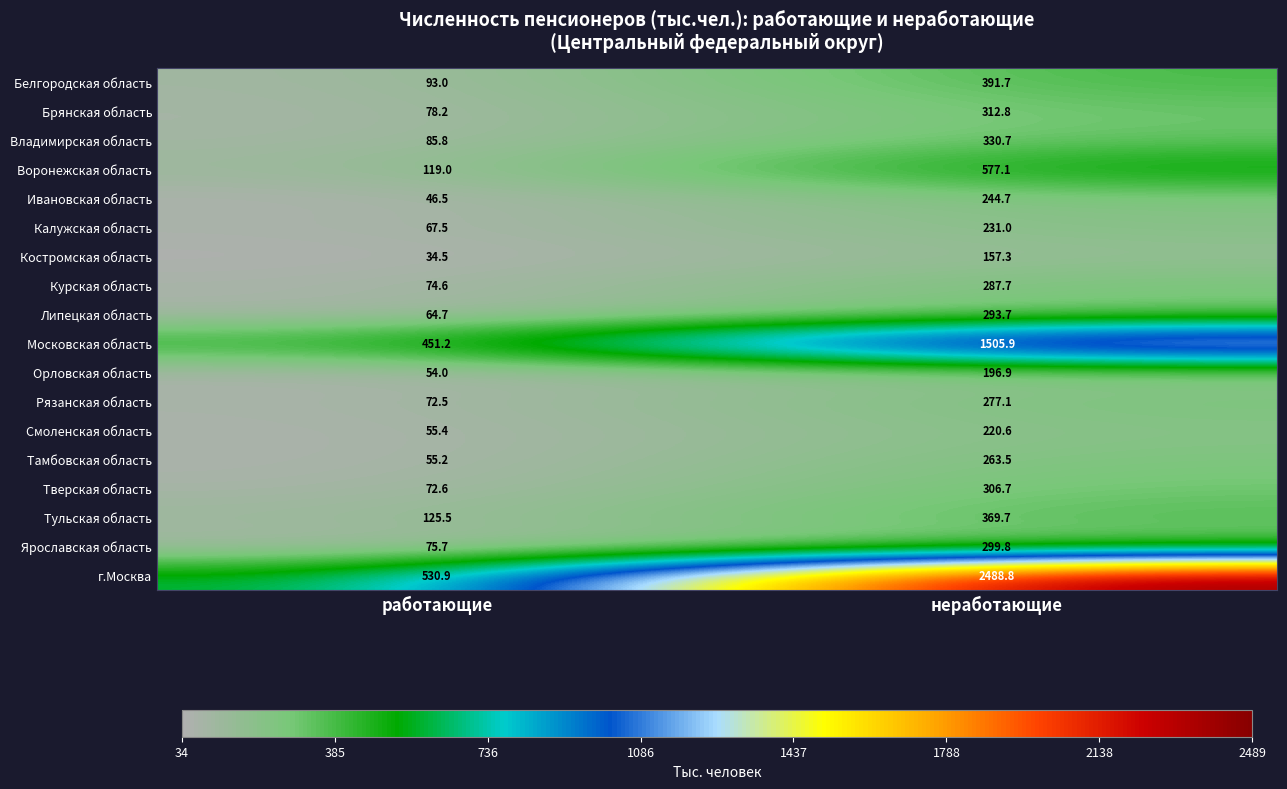

Which series has the widest spread of values?

г.Москва